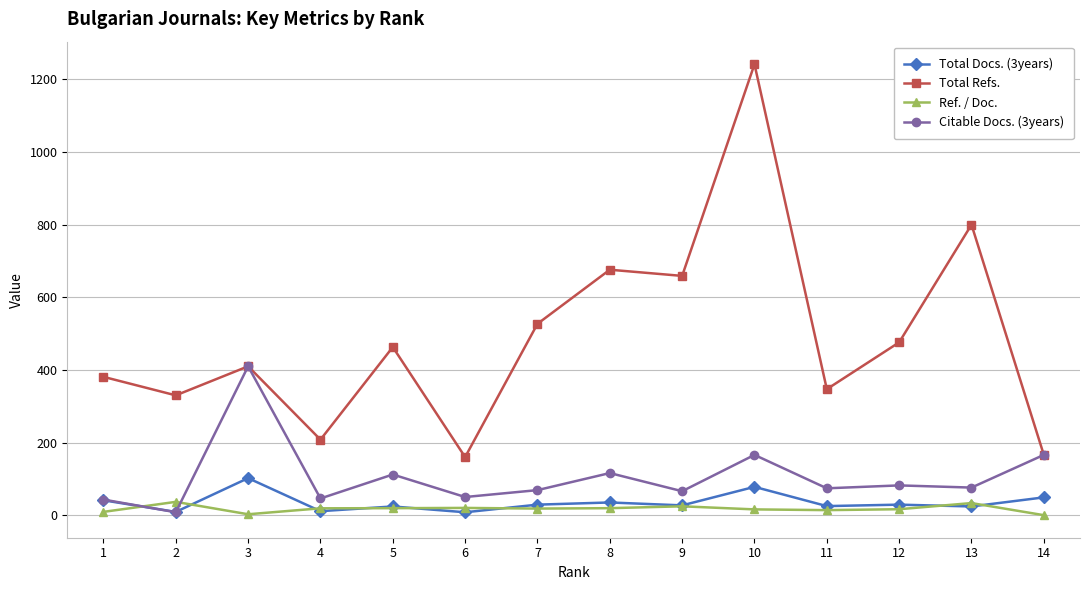

True or false: Total Refs. and Ref. / Doc. cross at least once.

False